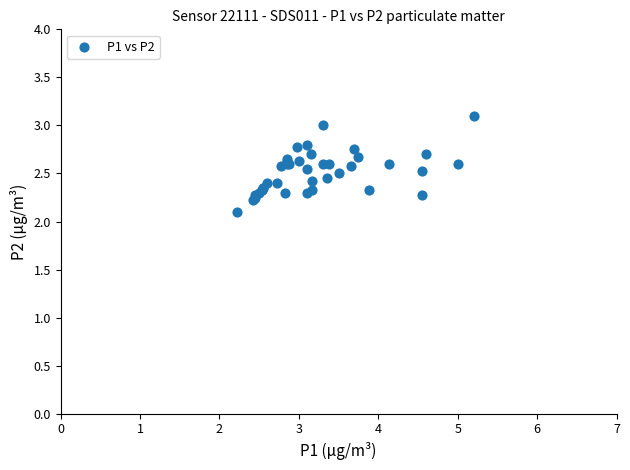

What Y value in the scatter plot is closest to 2?

2.1